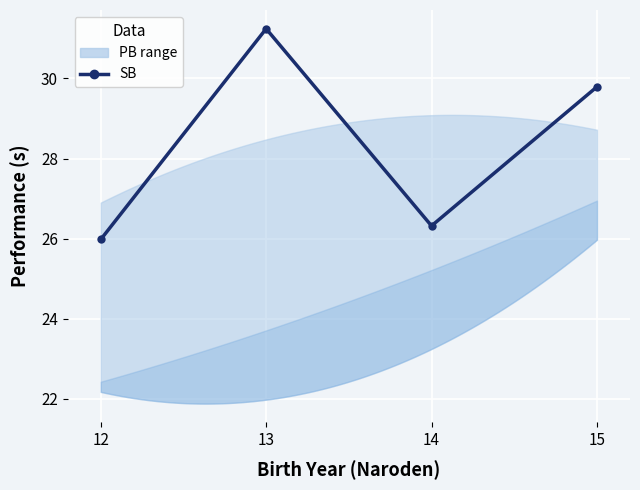

What is the difference between the maximum and minimum values?

5.3